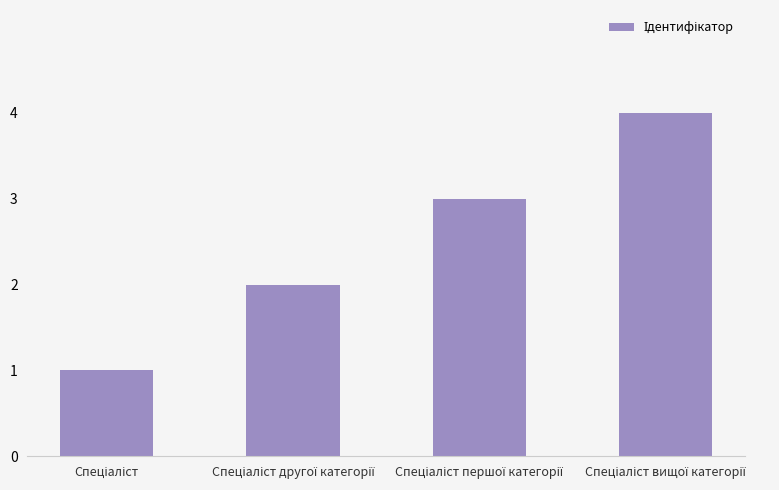

What is the sum of all values?

10